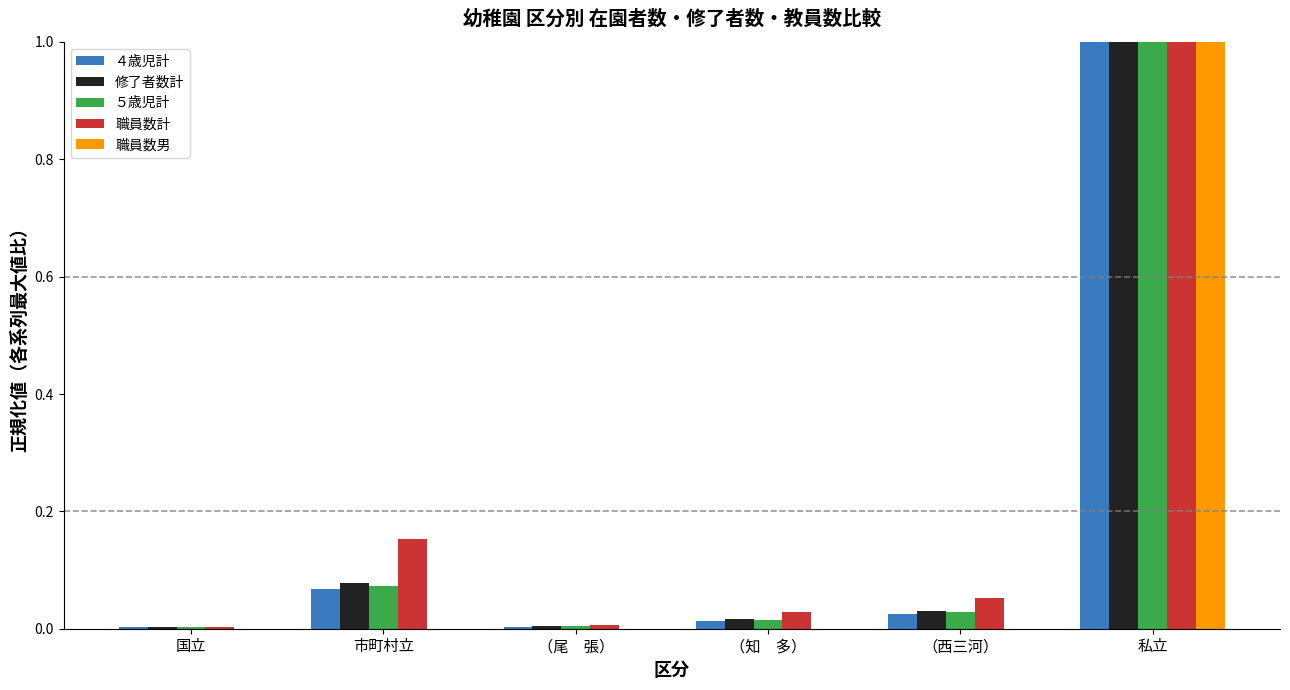

What is the total value across all series at 私立?

5.0